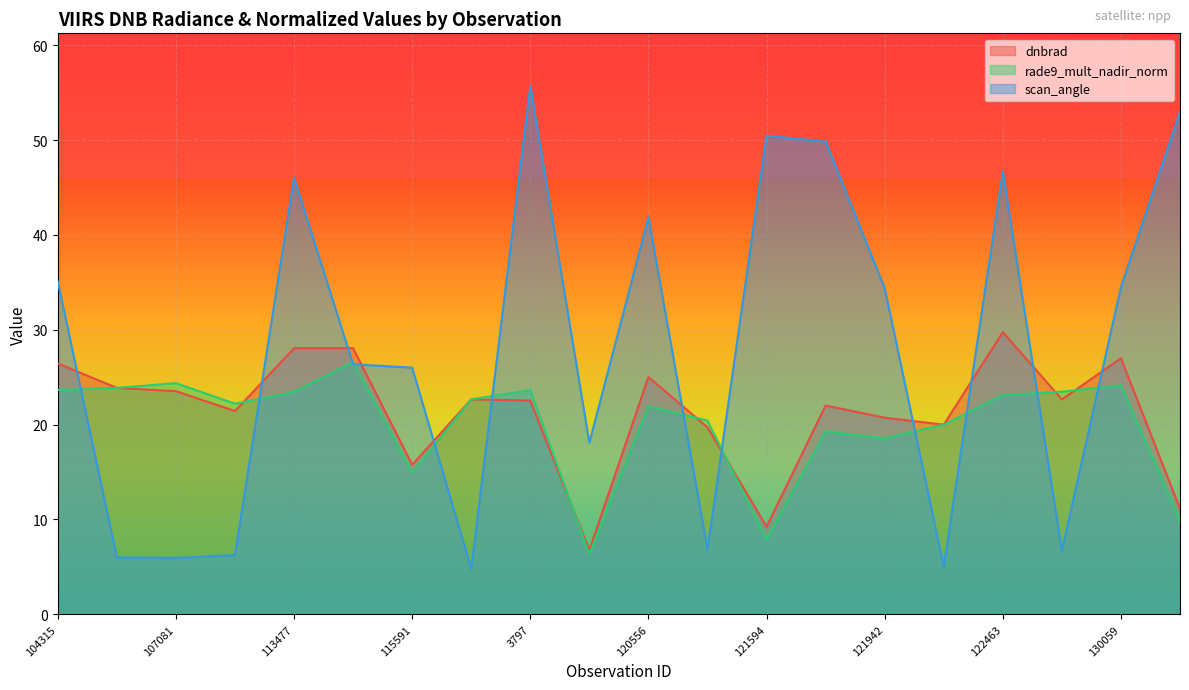

List the series in order of their peak value, lowest first.

rade9_mult_nadir_norm, dnbrad, scan_angle